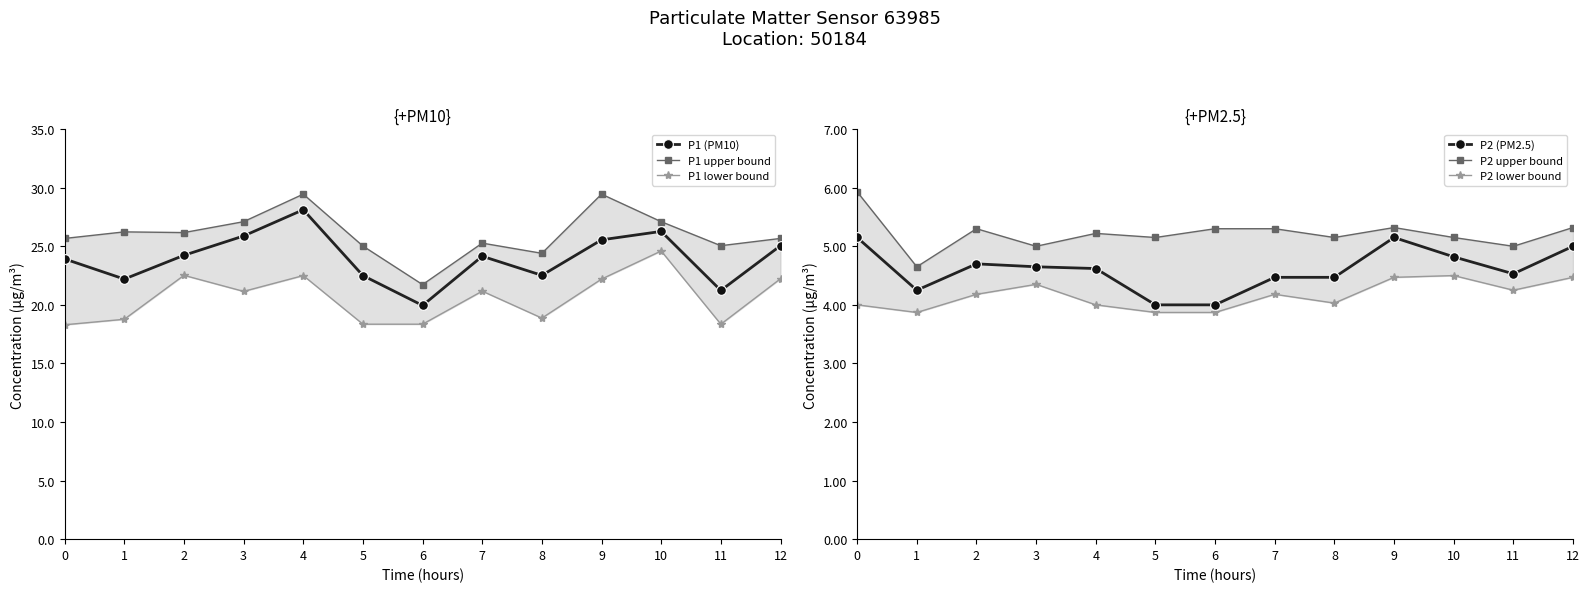

The P2 upper bound series shows 5.3 at 6. True or false?

True